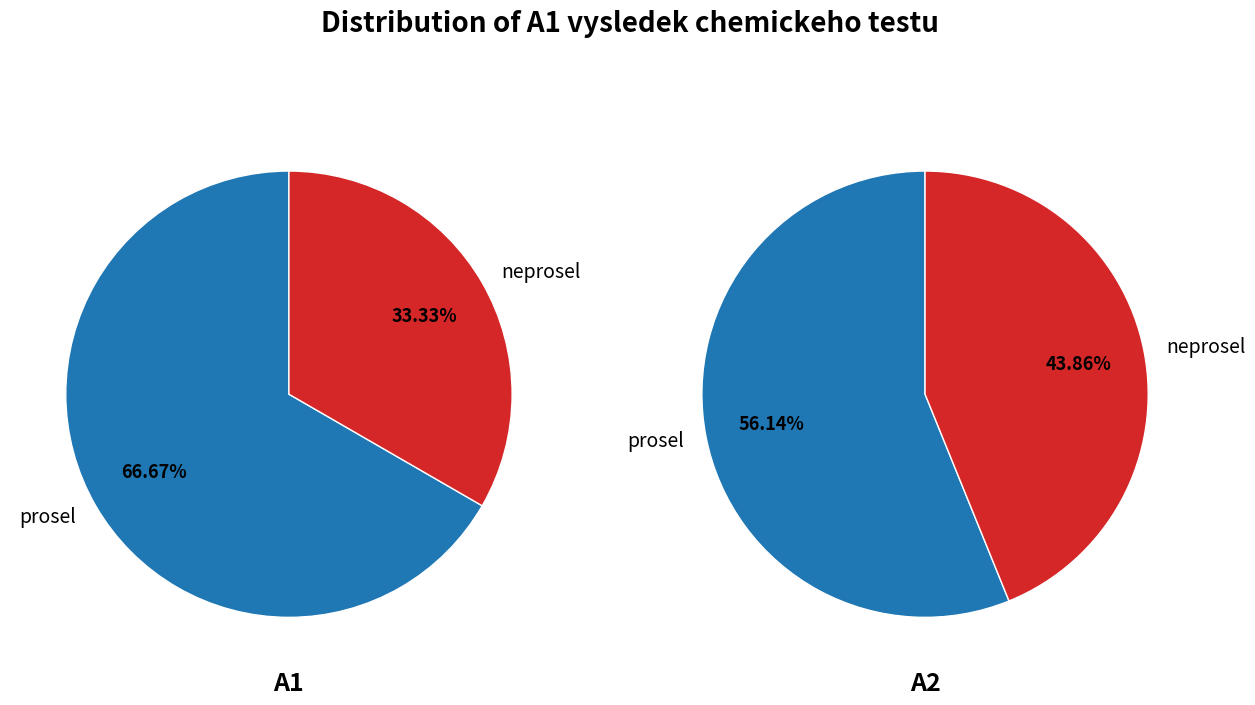

Which category has the smallest portion of the pie?

neprosel